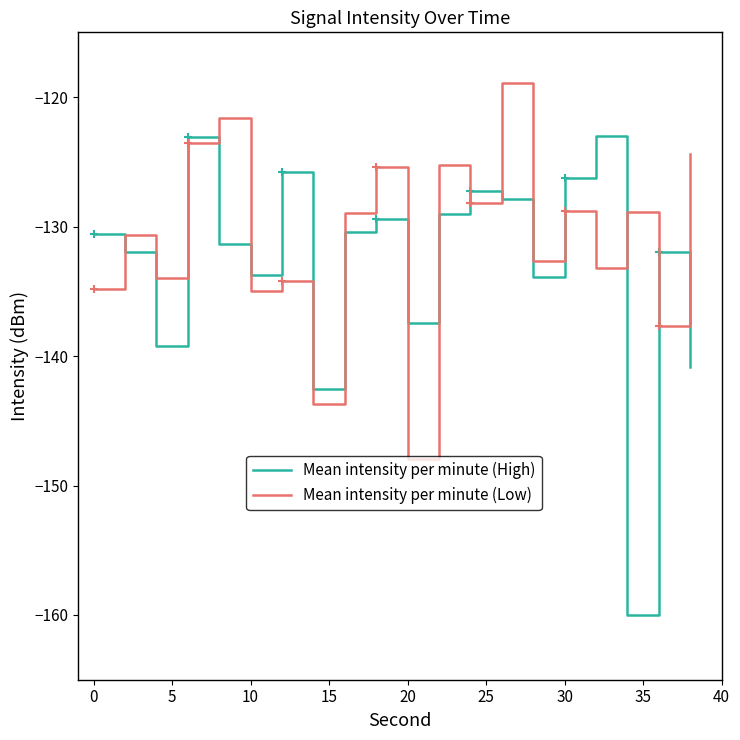

At how many categories does at least one series exceed -122?

2